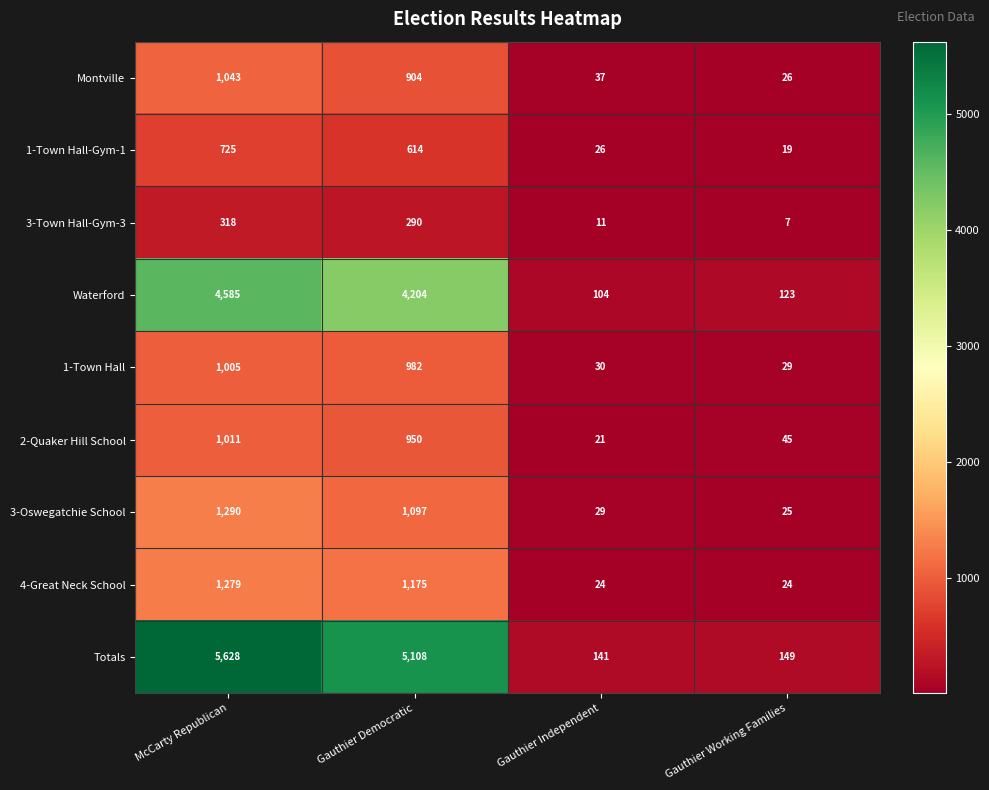

Where is Totals nearest to the value 2884?

Gauthier Democratic